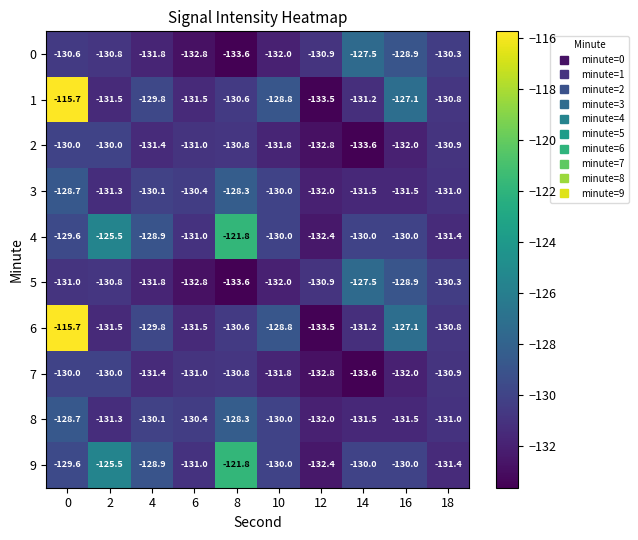

Is the value of 0 at 0 greater than the value of 9 at 14?

No